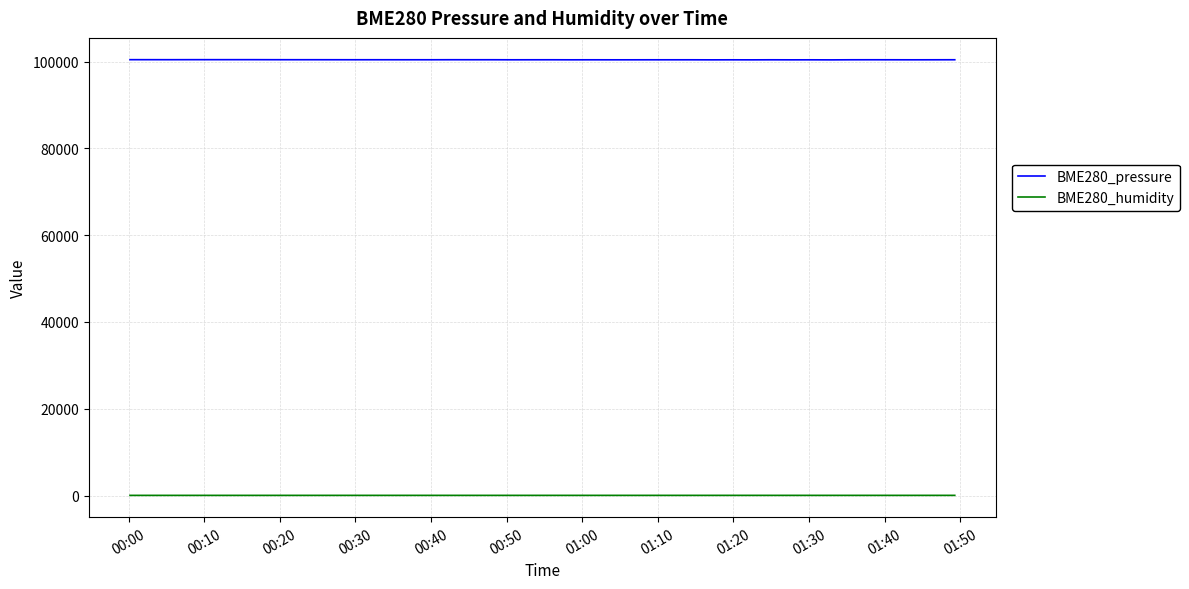

List the series in order of their peak value, lowest first.

BME280_humidity, BME280_pressure